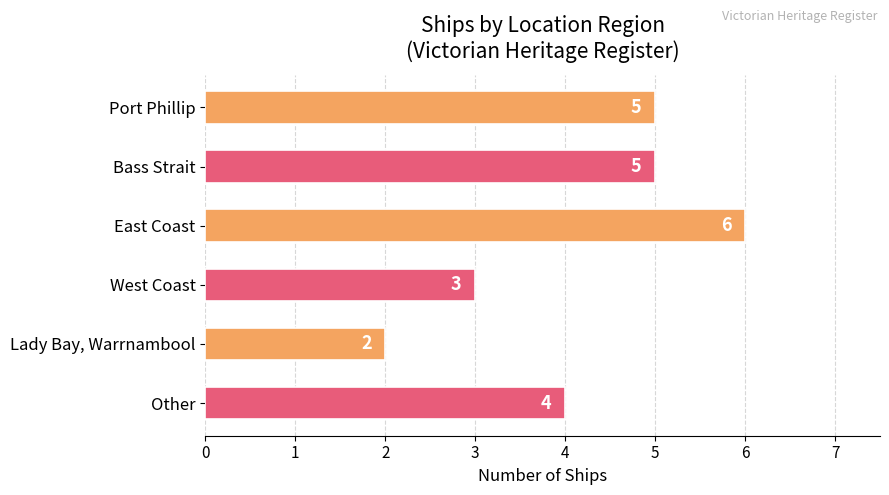

What is the label of the 4th bar from the top?

West Coast